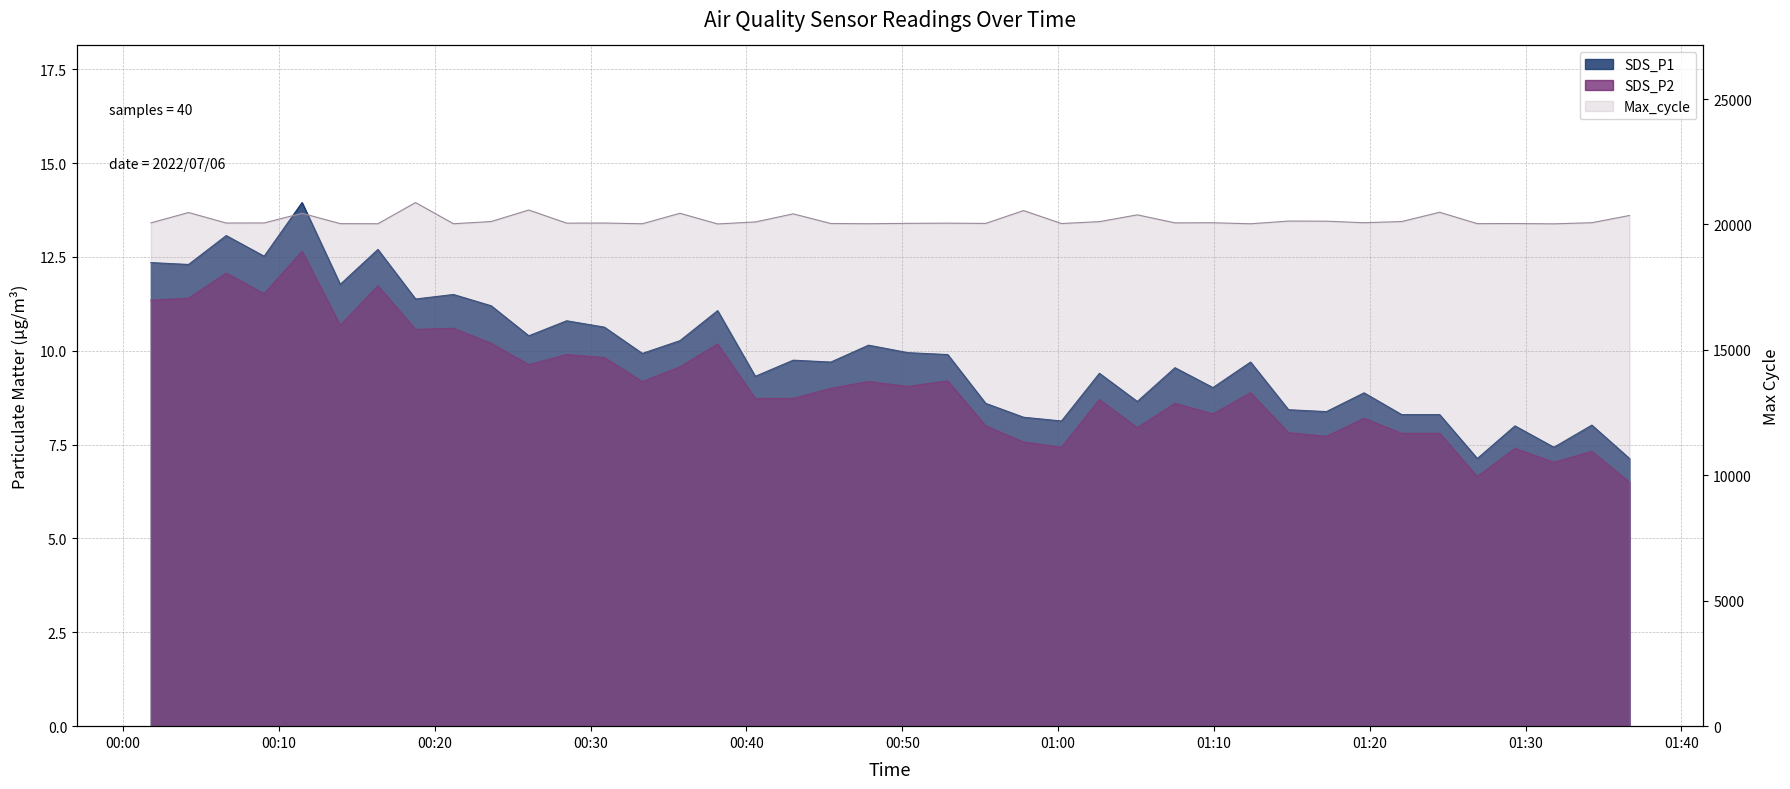

Which series has the largest range (max minus min)?

Max_cycle